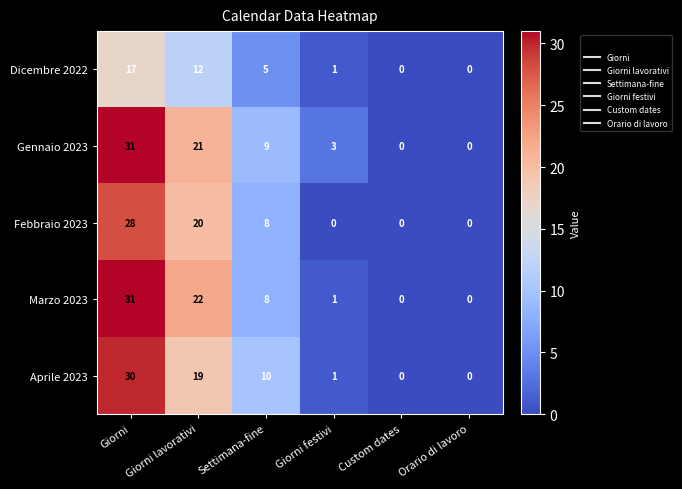

The Febbraio 2023 series shows 0 at Custom dates. True or false?

True